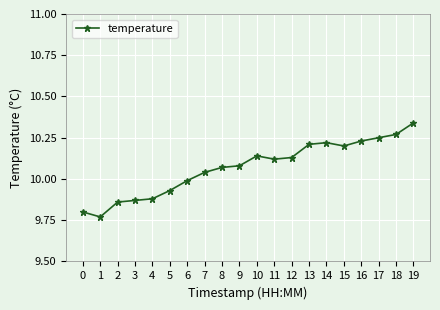

Count the number of categories in the chart.

20